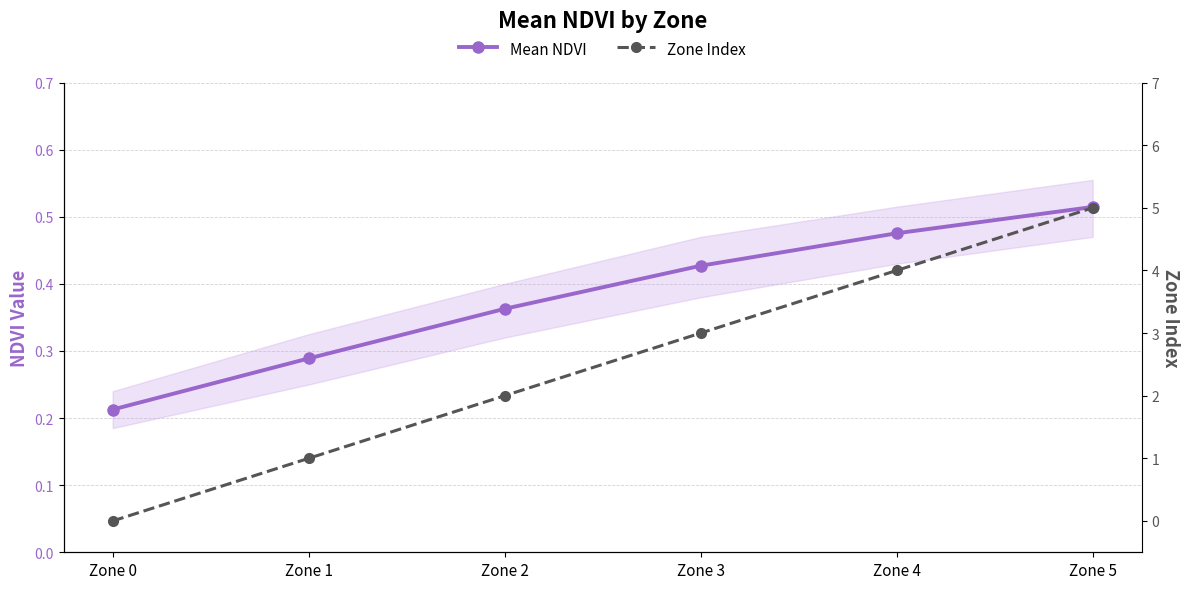

At which category is the sum across all series the highest?

Zone 5